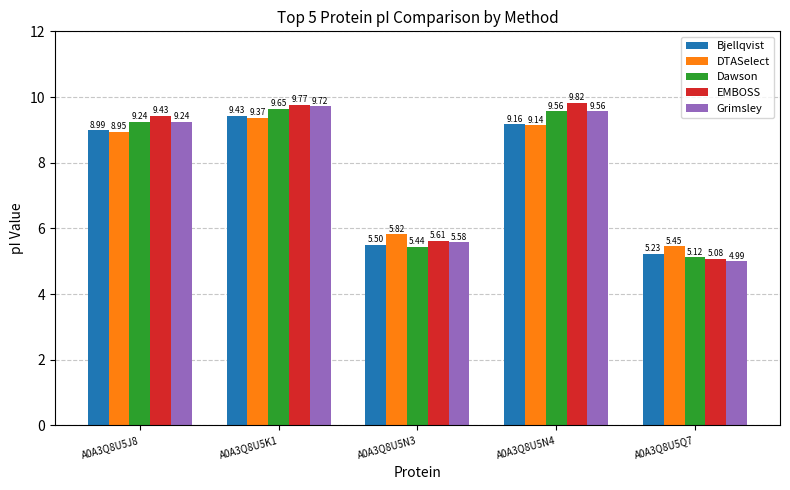

What is the highest value of the Bjellqvist series?

9.4